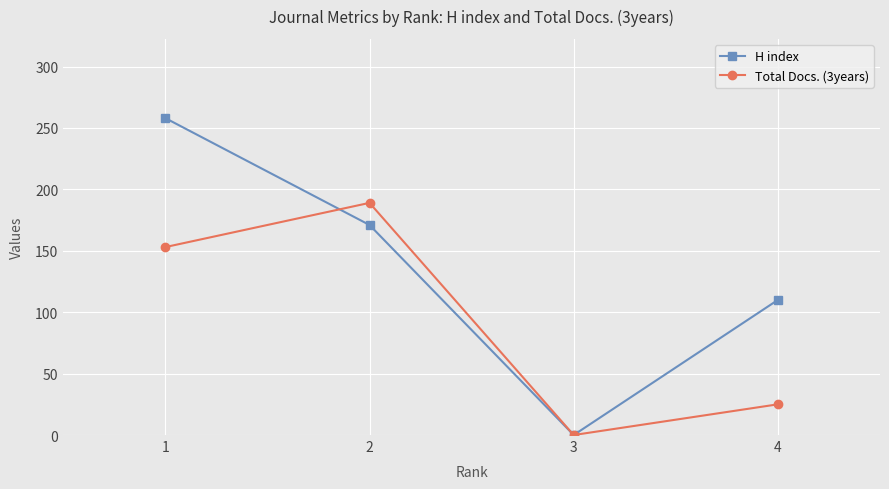

Which series has the largest range (max minus min)?

H index